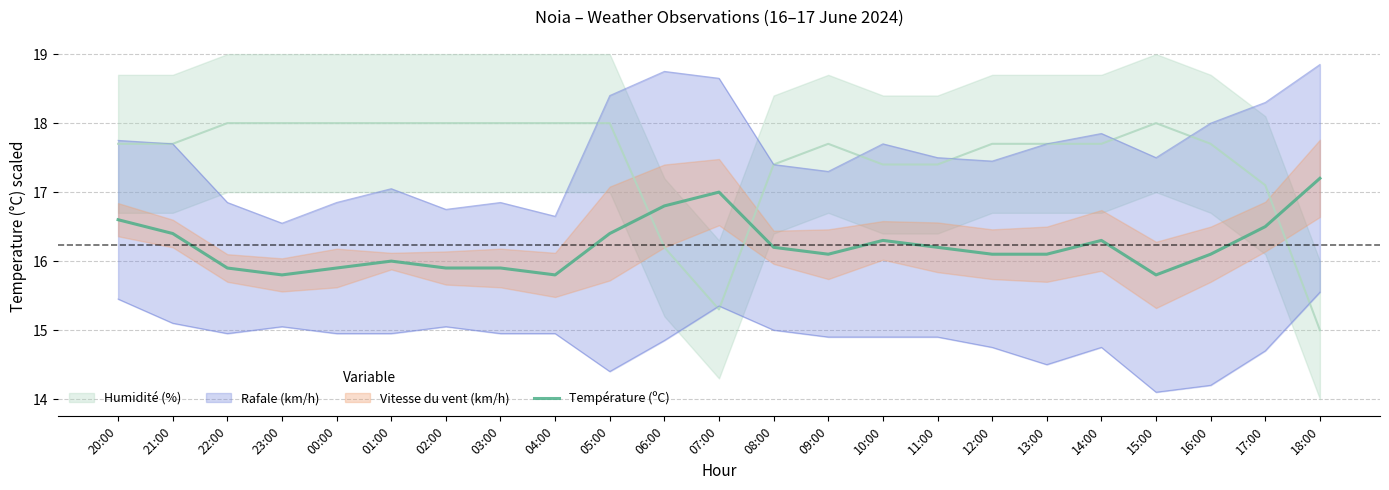

Reading right to left, list all the values displayed in this chart.

17.2	16.5	16.1	15.8	16.3	16.1	16.1	16.2	16.3	16.1	16.2	17.0	16.8	16.4	15.8	15.9	15.9	16.0	15.9	15.8	15.9	16.4	16.6